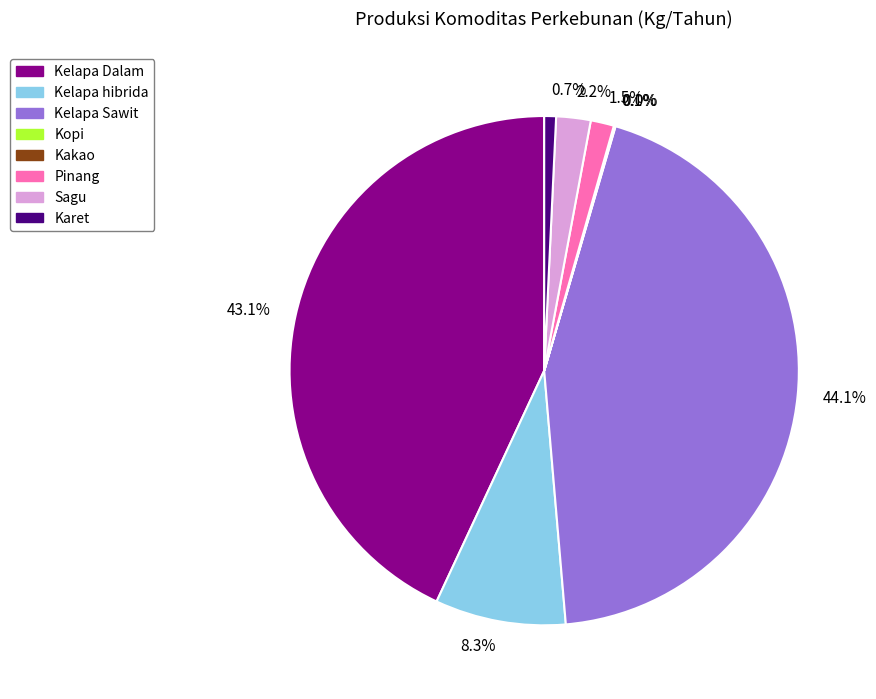

To the nearest percent, what percentage of the pie is Kelapa Dalam?

43%